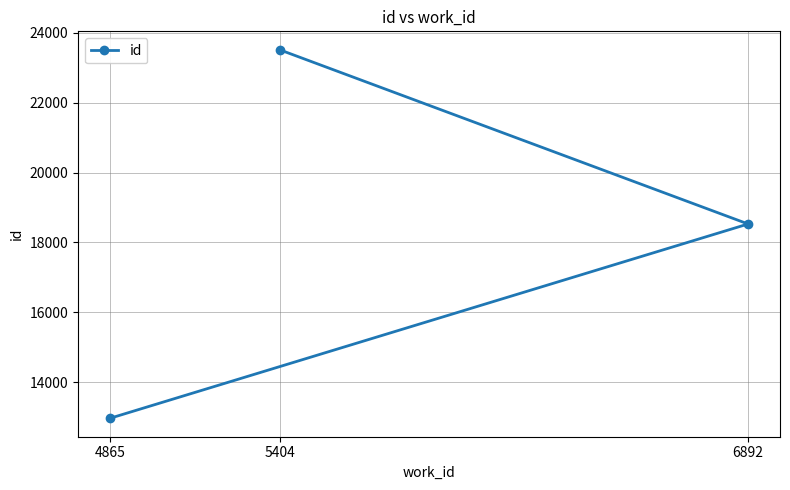

Is it true that the value at 6892 is 11257?

False